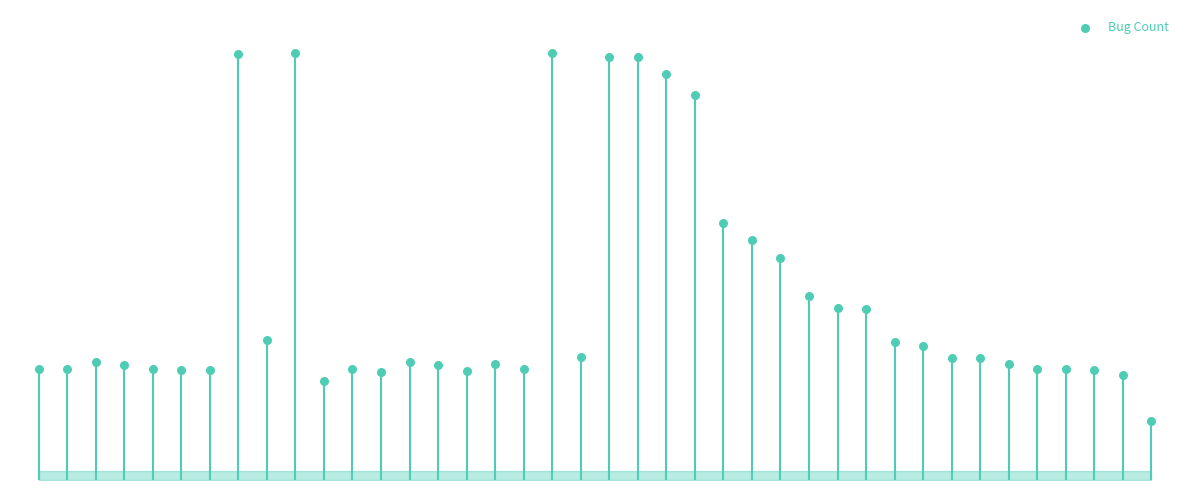

What is the change in value from 2 to 36?

-1506